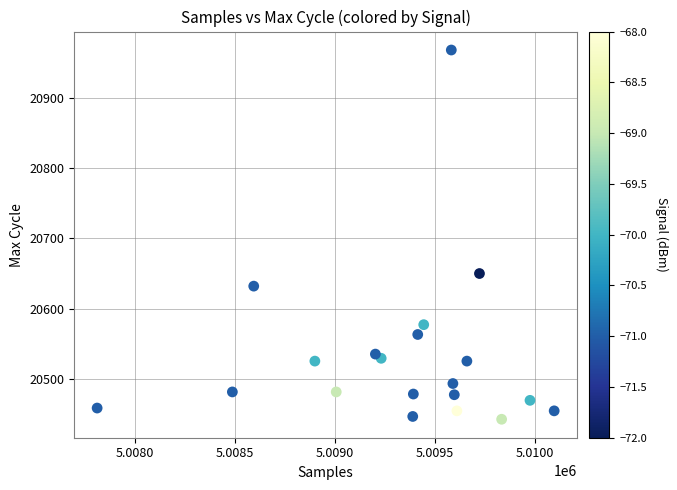

What Y value in the scatter plot is closest to 20705?

20650